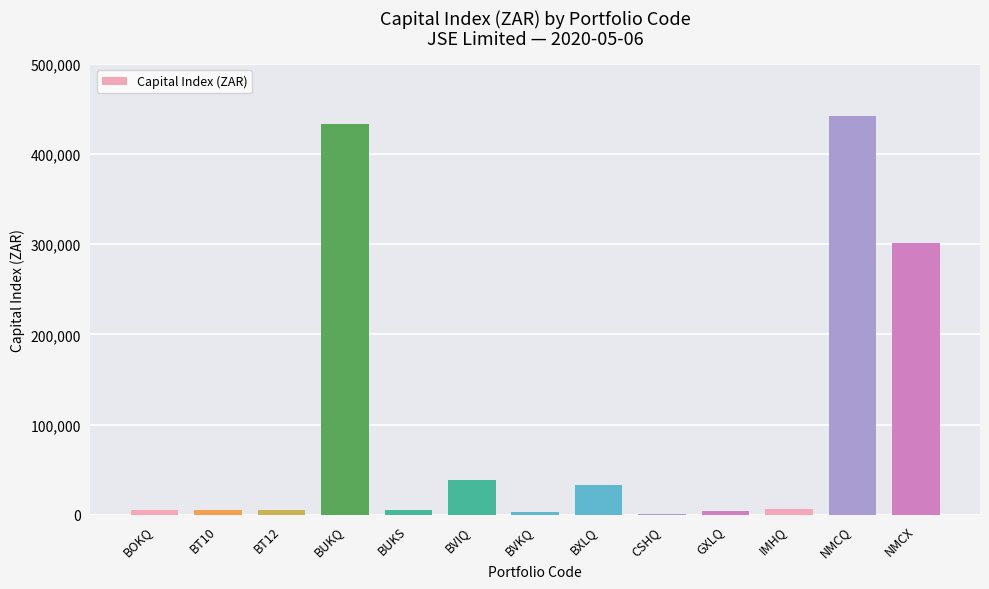

The chart shows a value of 497178.7 at NMCX. True or false?

False